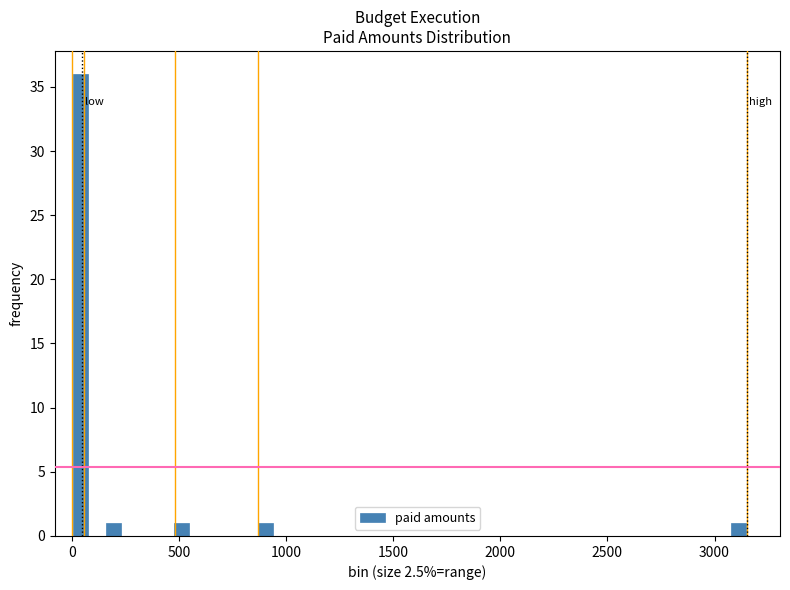

Read against the x-axis, roughly where is the centre of the tallest bar?

50